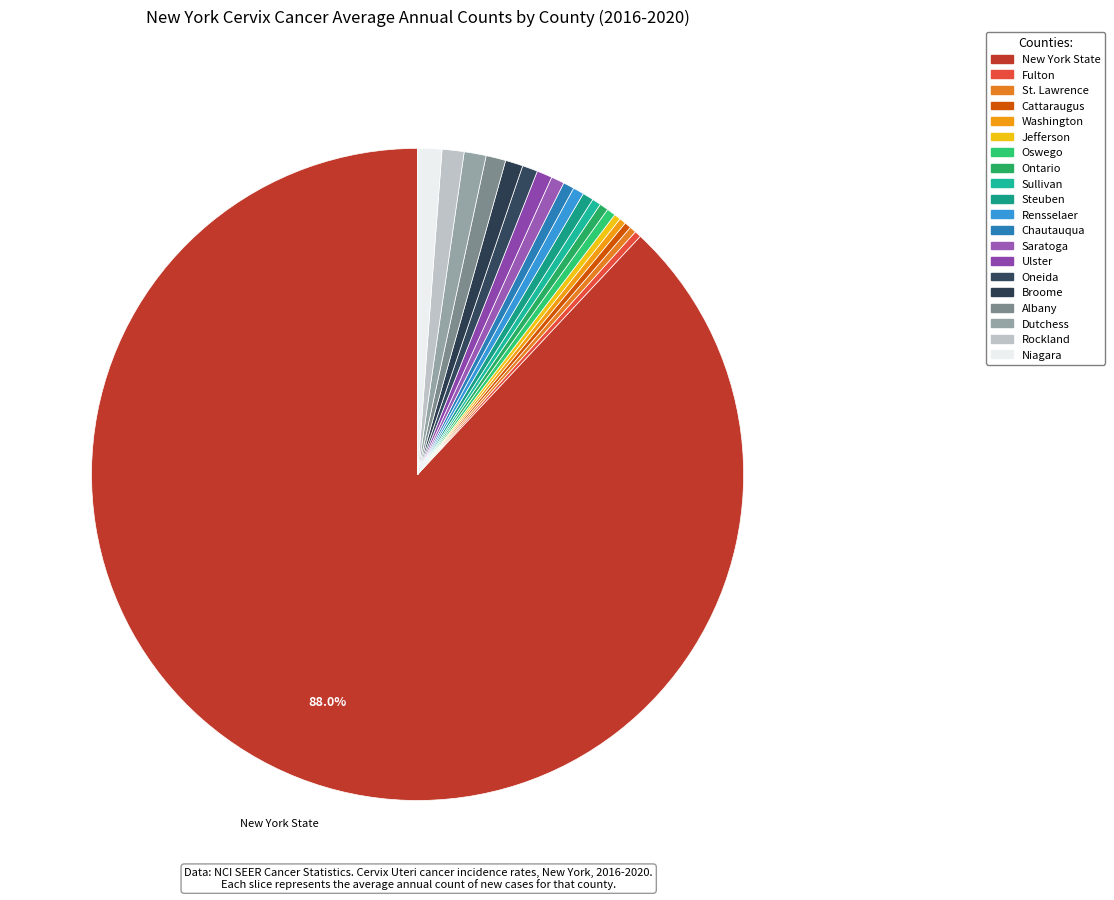

Rank the categories by value from highest to lowest.

New York State, Niagara, Dutchess, Rockland, Albany, Broome, Ulster, Oneida, Saratoga, Steuben, Rensselaer, Chautauqua, Oswego, Ontario, Sullivan, Fulton, St. Lawrence, Cattaraugus, Washington, Jefferson